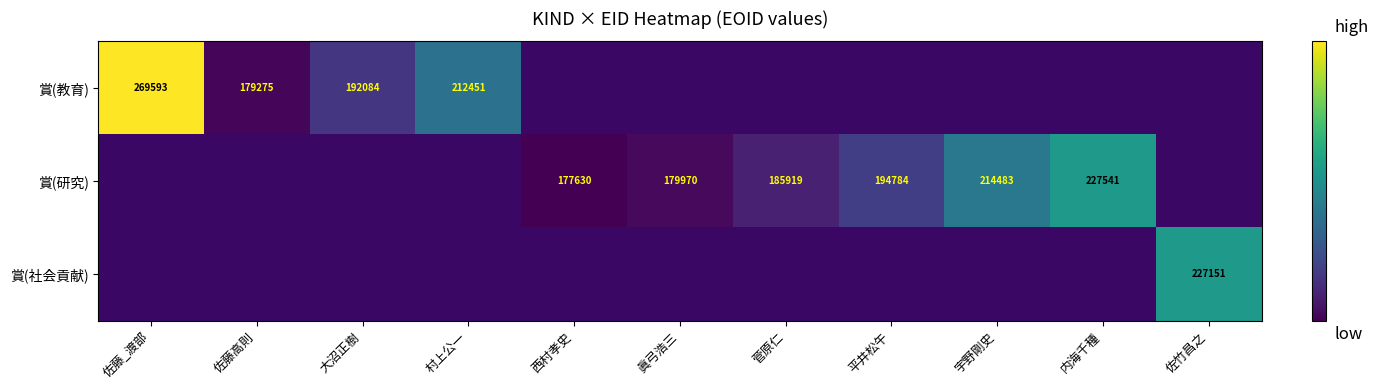

The 賞(研究) series shows 93554 at 内海千種. True or false?

False